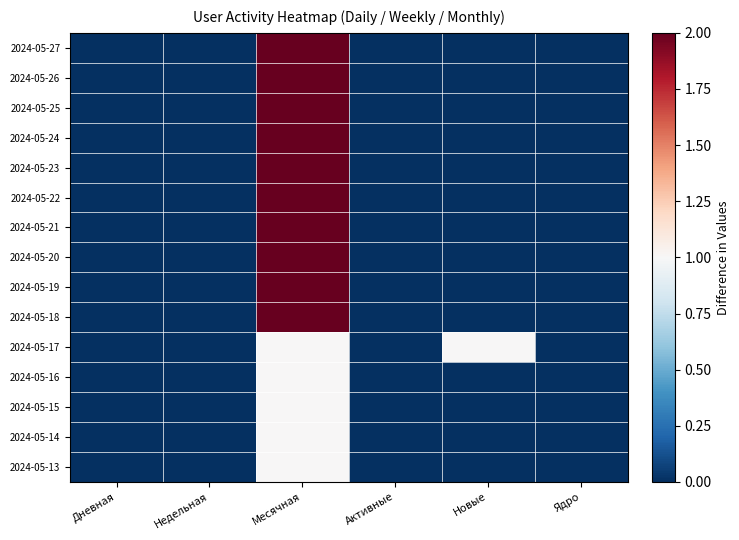

Reading right to left, extract all data points from this chart.

2024-05-27: Ядро=0	Новые=0	Активные=0	Месячная=2	Недельная=0	Дневная=0
2024-05-26: Ядро=0	Новые=0	Активные=0	Месячная=2	Недельная=0	Дневная=0
2024-05-25: Ядро=0	Новые=0	Активные=0	Месячная=2	Недельная=0	Дневная=0
2024-05-24: Ядро=0	Новые=0	Активные=0	Месячная=2	Недельная=0	Дневная=0
2024-05-23: Ядро=0	Новые=0	Активные=0	Месячная=2	Недельная=0	Дневная=0
2024-05-22: Ядро=0	Новые=0	Активные=0	Месячная=2	Недельная=0	Дневная=0
2024-05-21: Ядро=0	Новые=0	Активные=0	Месячная=2	Недельная=0	Дневная=0
2024-05-20: Ядро=0	Новые=0	Активные=0	Месячная=2	Недельная=0	Дневная=0
2024-05-19: Ядро=0	Новые=0	Активные=0	Месячная=2	Недельная=0	Дневная=0
2024-05-18: Ядро=0	Новые=0	Активные=0	Месячная=2	Недельная=0	Дневная=0
2024-05-17: Ядро=0	Новые=1	Активные=0	Месячная=1	Недельная=0	Дневная=0
2024-05-16: Ядро=0	Новые=0	Активные=0	Месячная=1	Недельная=0	Дневная=0
2024-05-15: Ядро=0	Новые=0	Активные=0	Месячная=1	Недельная=0	Дневная=0
2024-05-14: Ядро=0	Новые=0	Активные=0	Месячная=1	Недельная=0	Дневная=0
2024-05-13: Ядро=0	Новые=0	Активные=0	Месячная=1	Недельная=0	Дневная=0